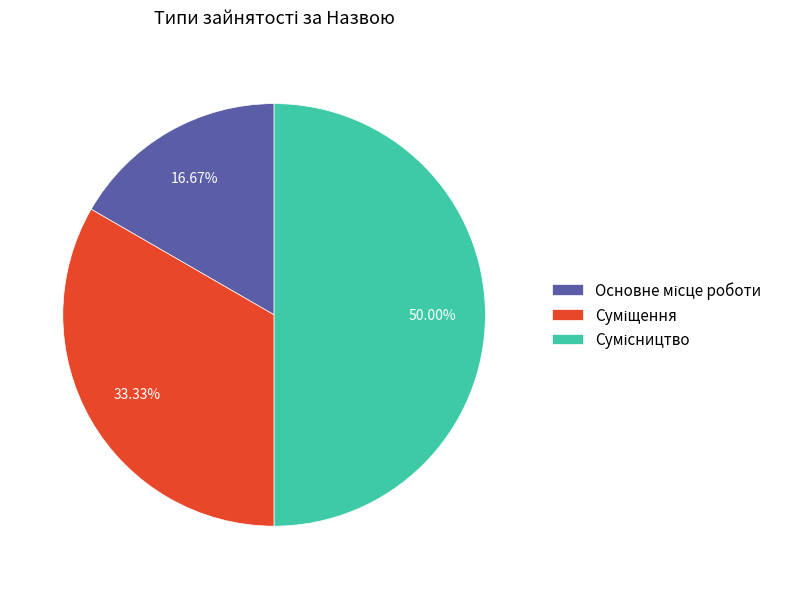

What is the largest slice in the pie chart?

Сумісництво